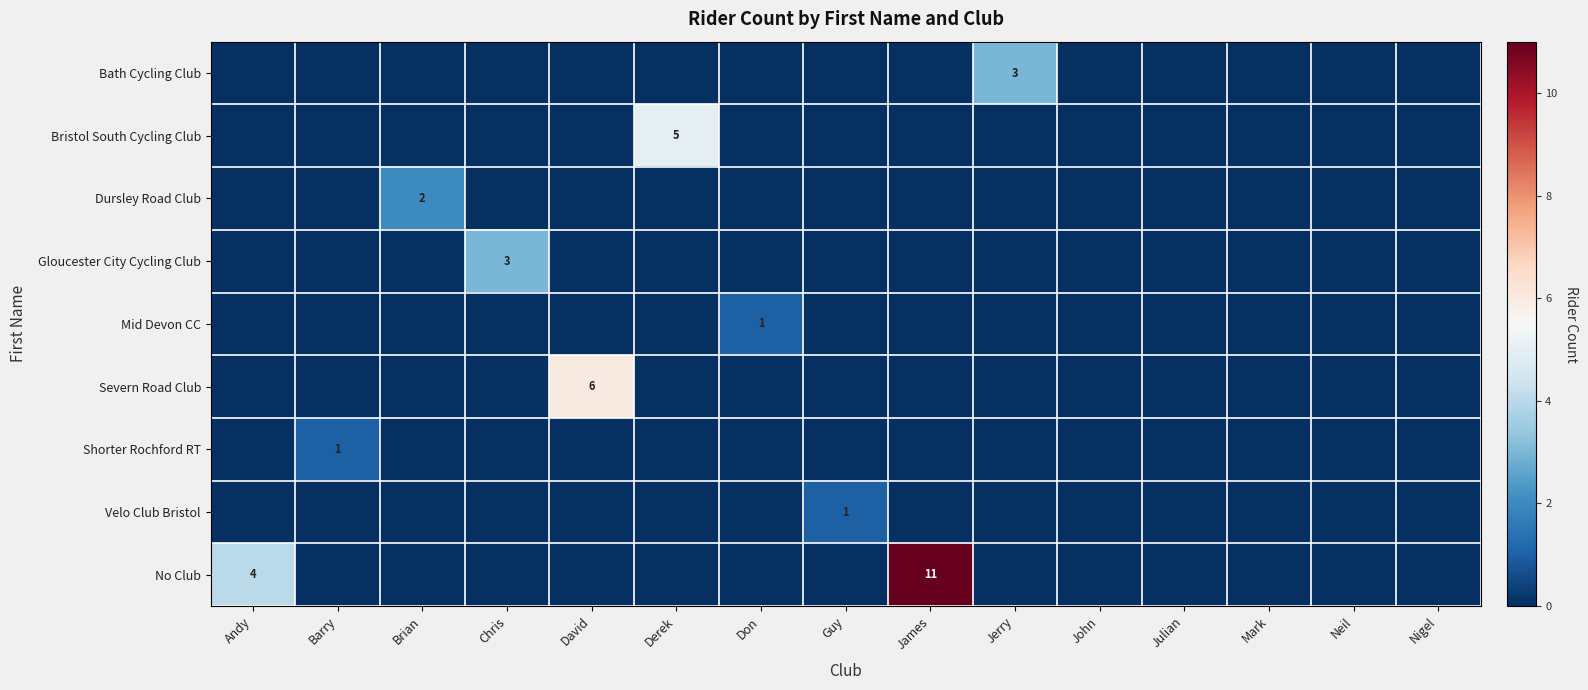

How many data points in Dursley Road Club are above 0?

1